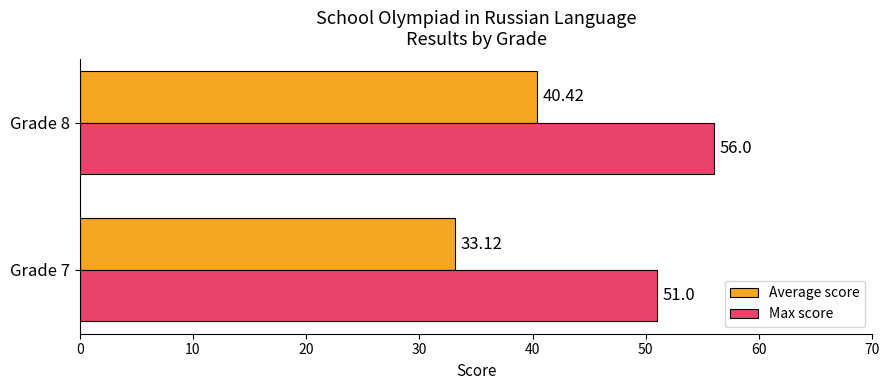

Is the value of Average score at Grade 7 greater than the value of Max score at Grade 7?

No